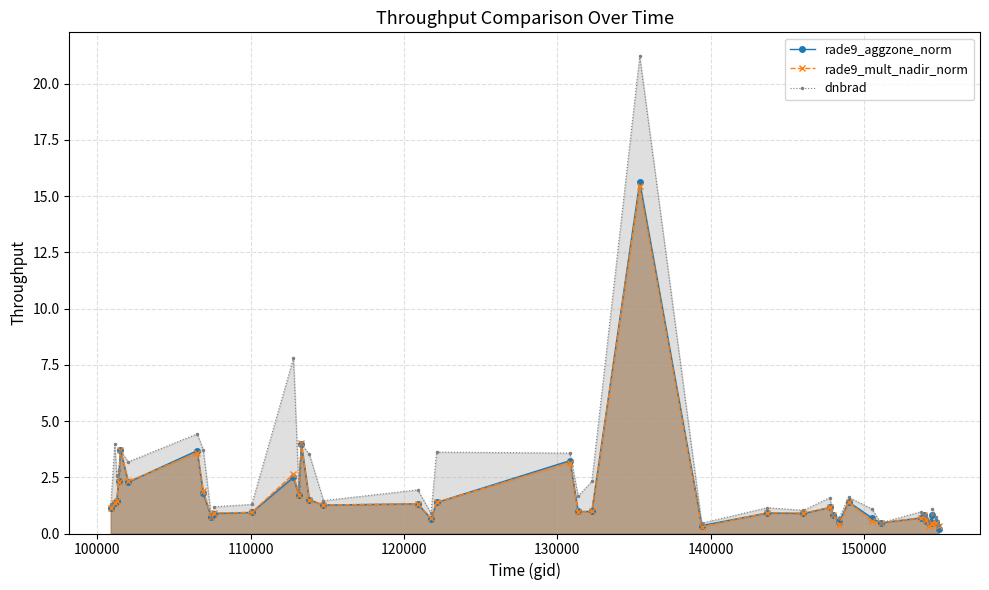

After their last crossing, which series has the higher values: dnbrad or rade9_mult_nadir_norm?

dnbrad